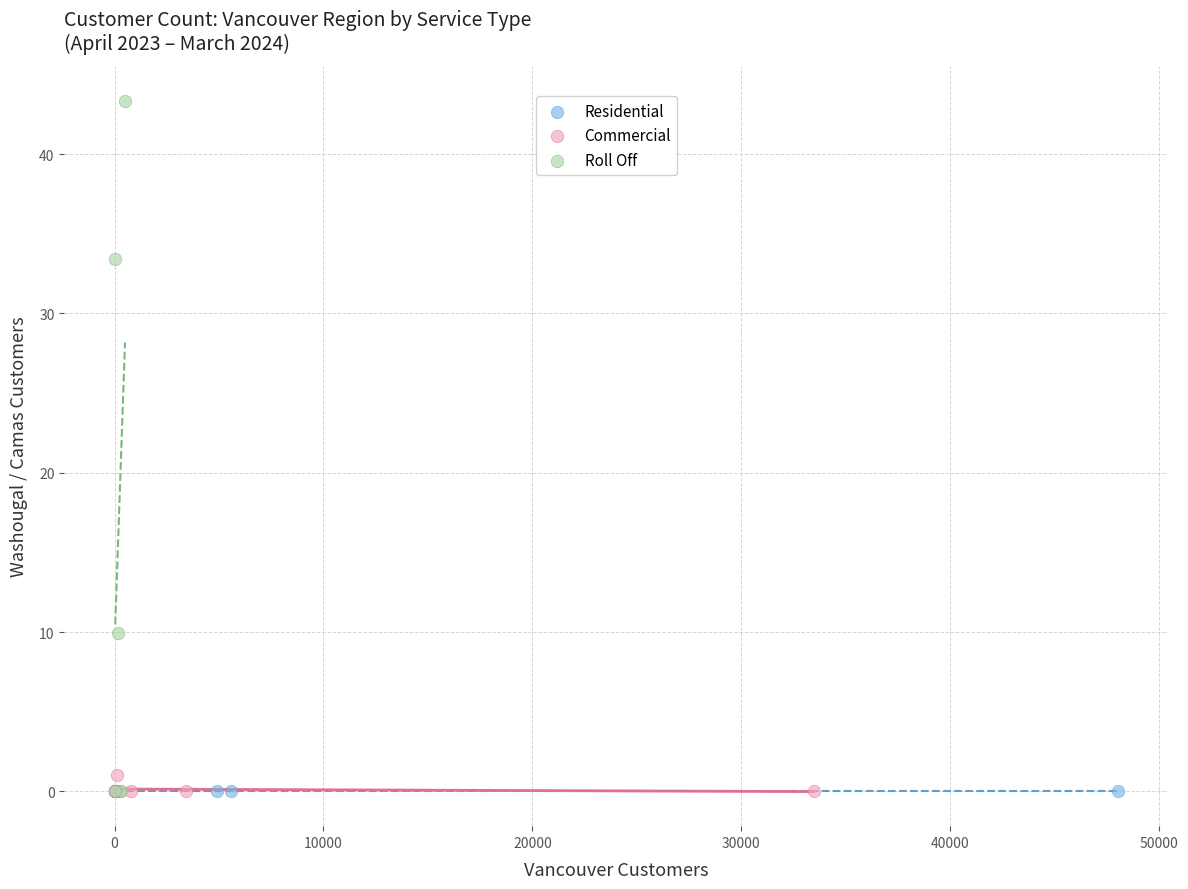

Which series contains the highest Y value?

Roll Off